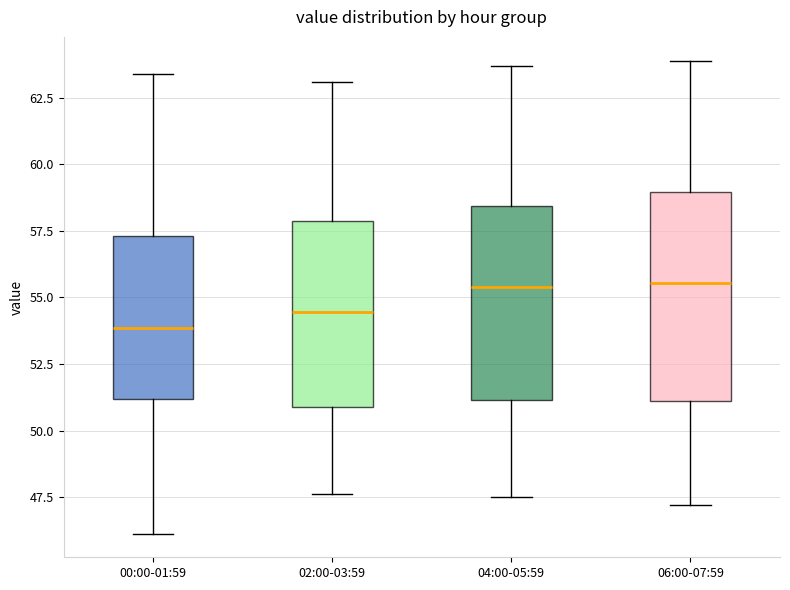

Where is the lower edge of the box for 02:00-03:59 on the y-axis? The values are not printed on the chart, so give them approximately, as read against the axis.

51.0